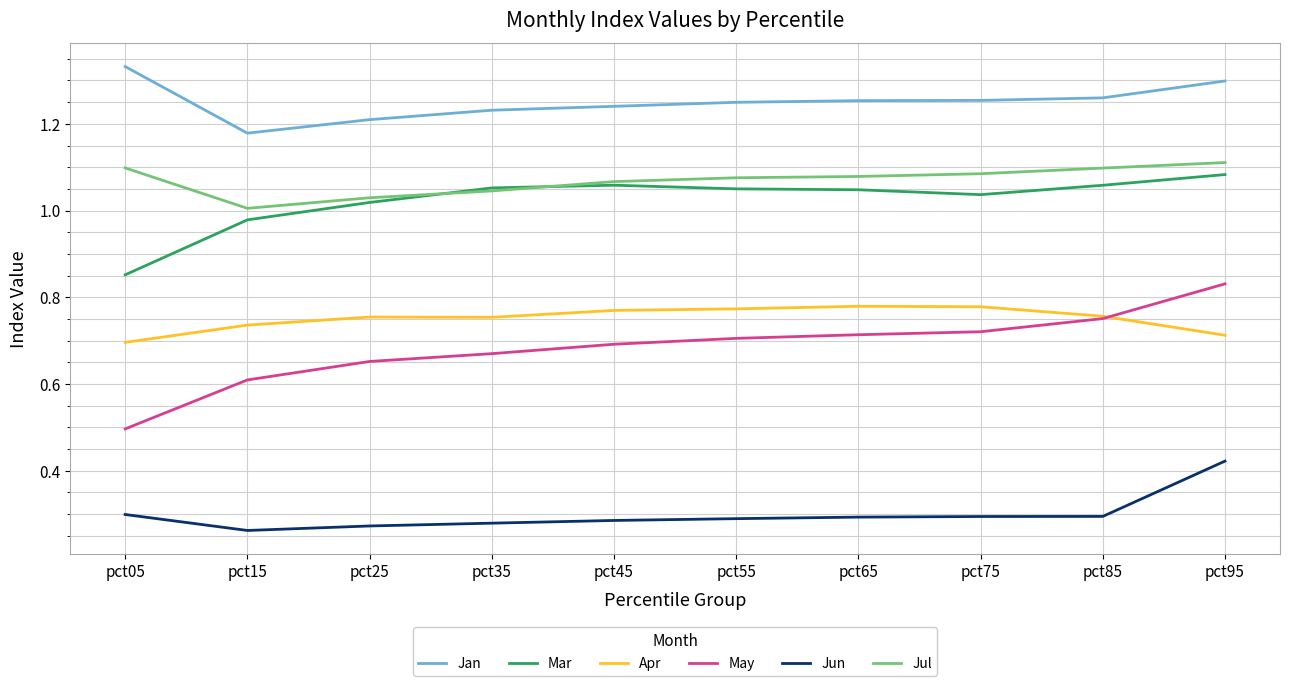

Is this an area chart (filled region under the line)?

No